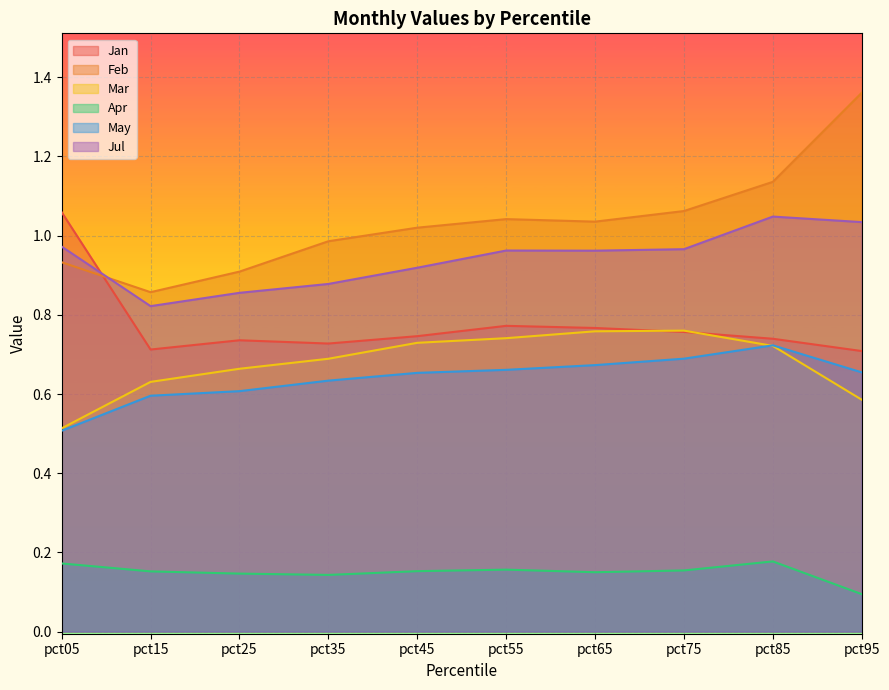

What is the value of the Feb point at the 10th from the left?

1.4